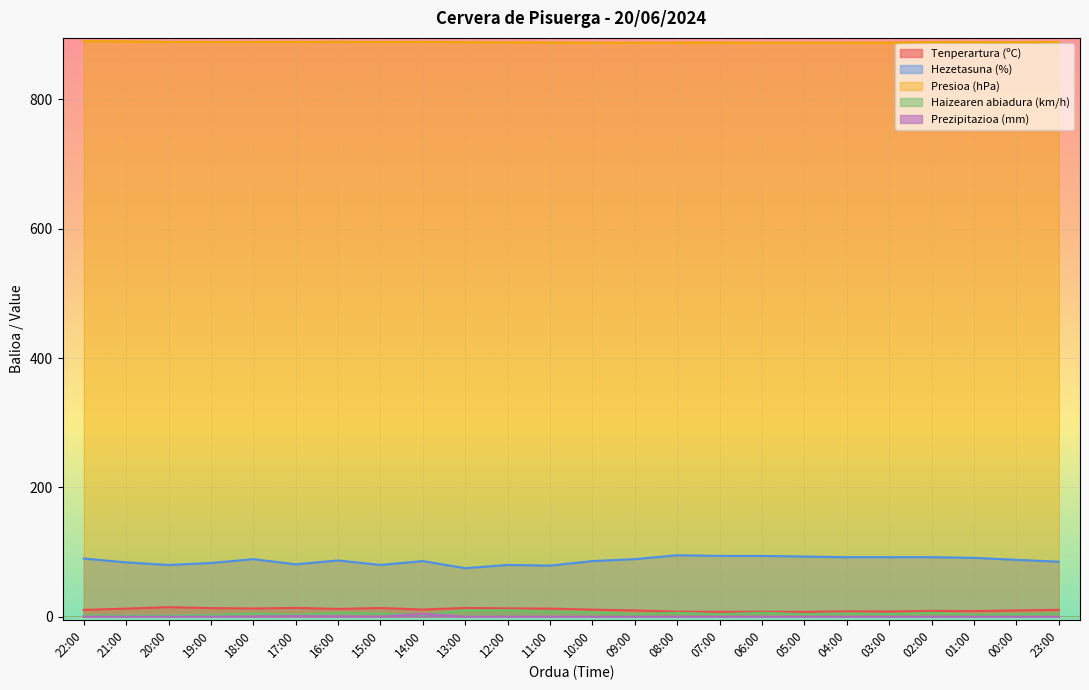

What is the value of the Tenperartura (ºC) point at the 19th from the left?

8.3